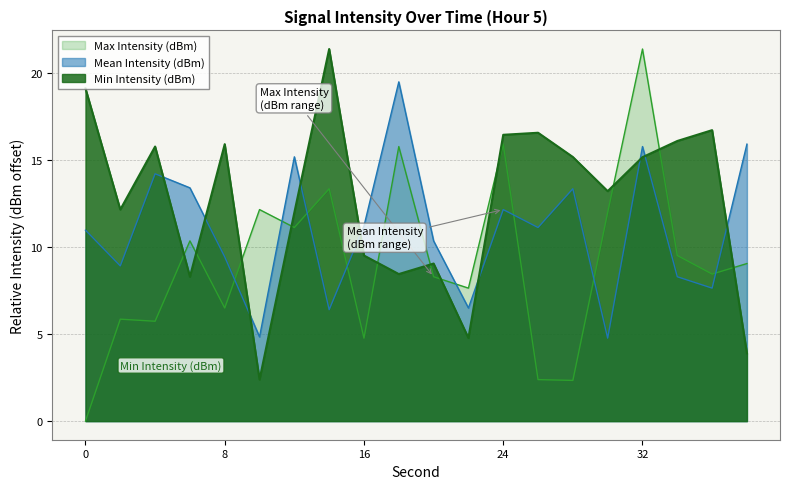

Reading right to left, extract all data points from this chart.

Min Intensity (dBm): 3.9	16.7	16.1	15.2	13.2	15.2	16.6	16.4	4.8	9.0	8.4	9.5	21.4	12.0	2.4	15.9	8.3	15.8	12.1	19.1
Mean Intensity (dBm): 15.9	7.6	8.3	15.8	4.8	13.3	11.1	12.1	6.5	10.3	19.5	11.2	6.4	15.2	4.8	9.4	13.4	14.2	8.9	11.0
Max Intensity (dBm): 9.0	8.4	9.5	21.4	12.0	2.3	2.4	15.9	7.6	8.3	15.8	4.8	13.3	11.1	12.1	6.5	10.3	5.7	5.9	0.0